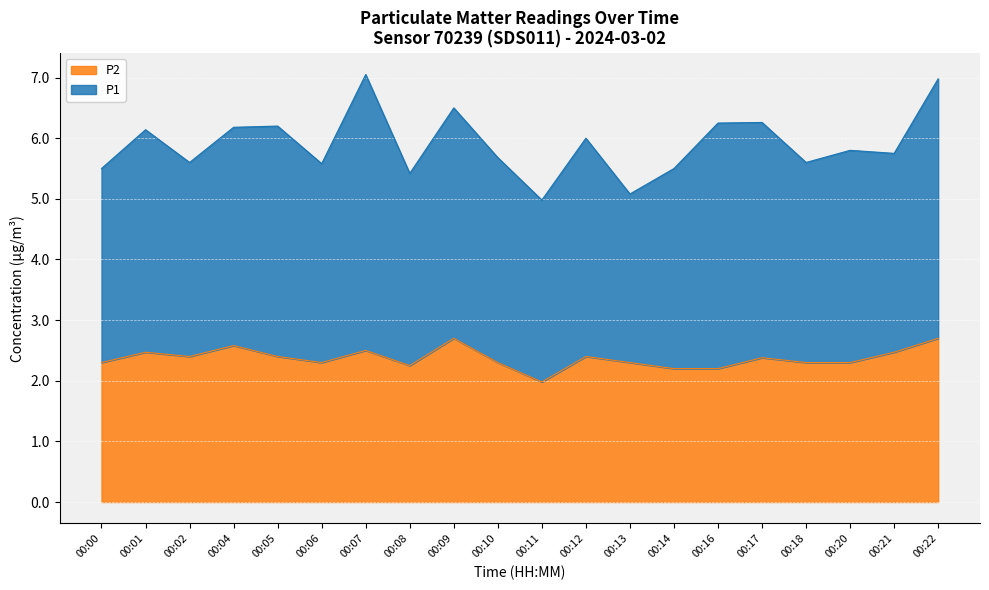

What is the difference between the second highest and second lowest values?

0.5